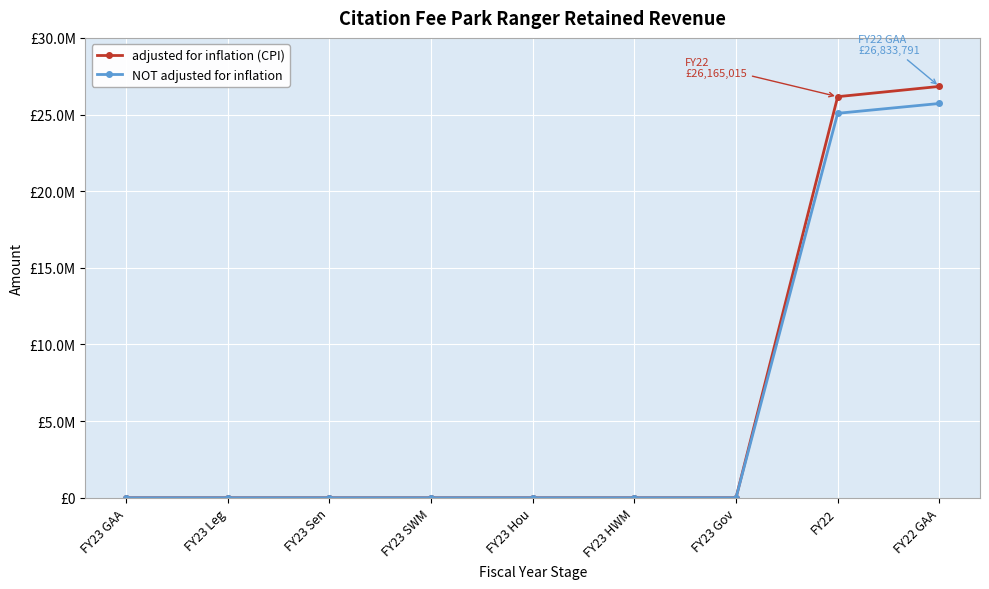

At how many categories does at least one series exceed 8621929?

2